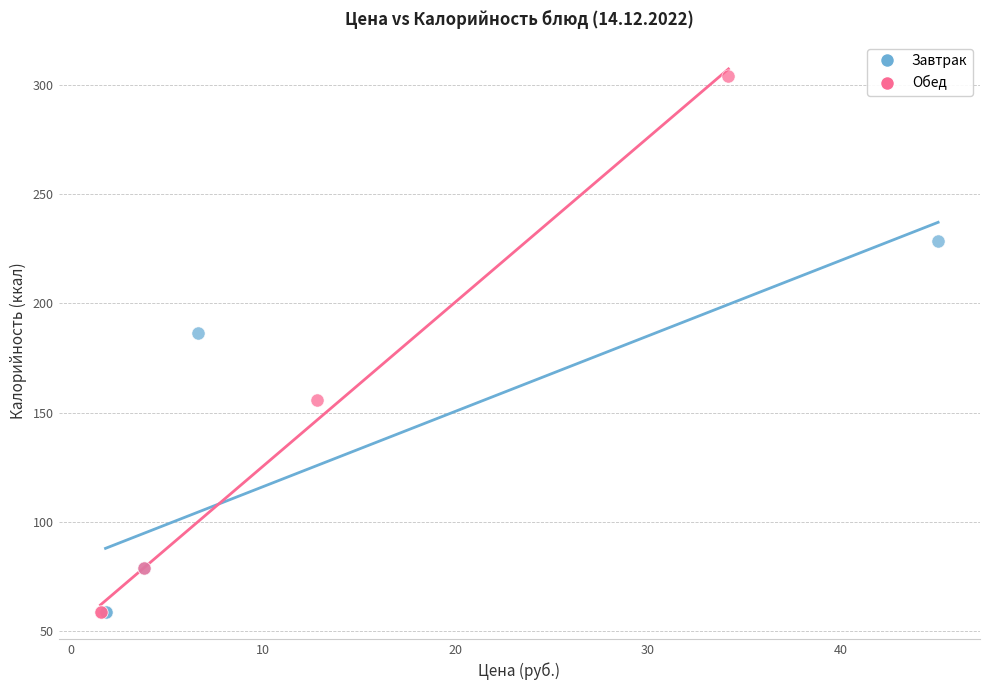

Which series reaches the maximum Y coordinate?

Обед